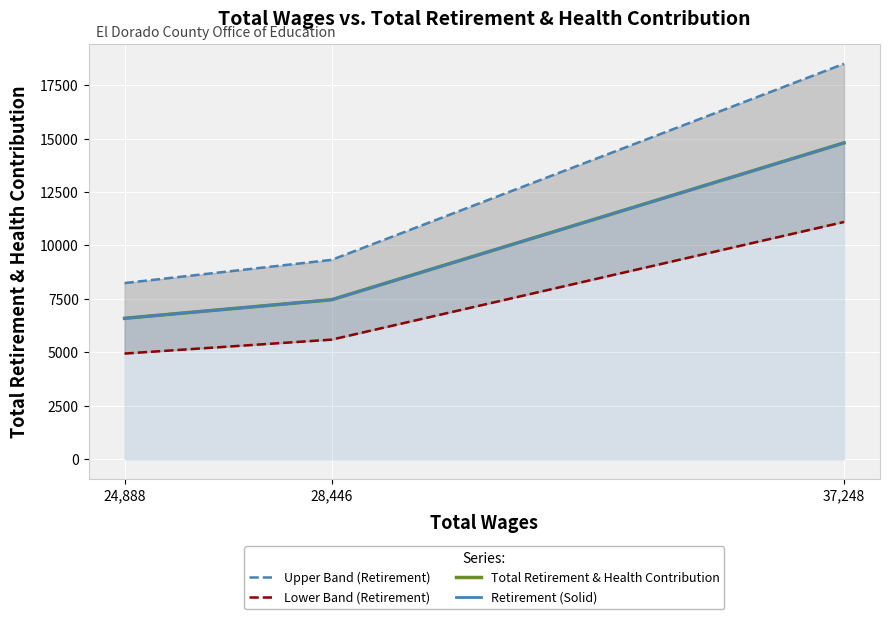

What is the difference between the maximum and minimum values in the Lower Band (Retirement) series?

6154.5